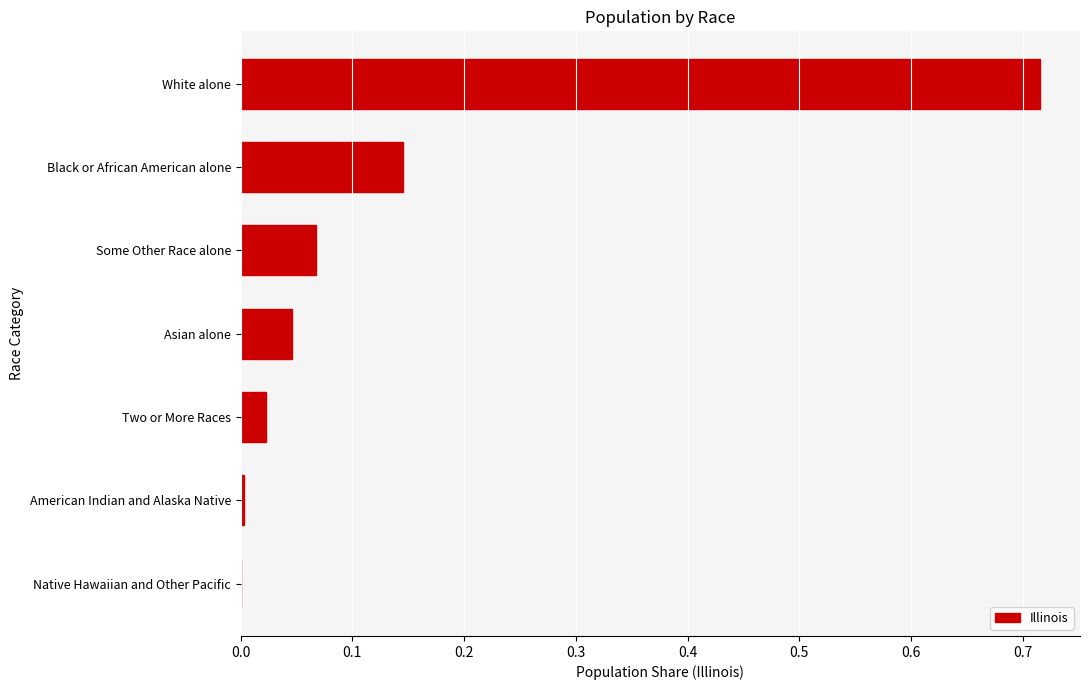

The value at Two or More Races is 0.0. True or false?

True